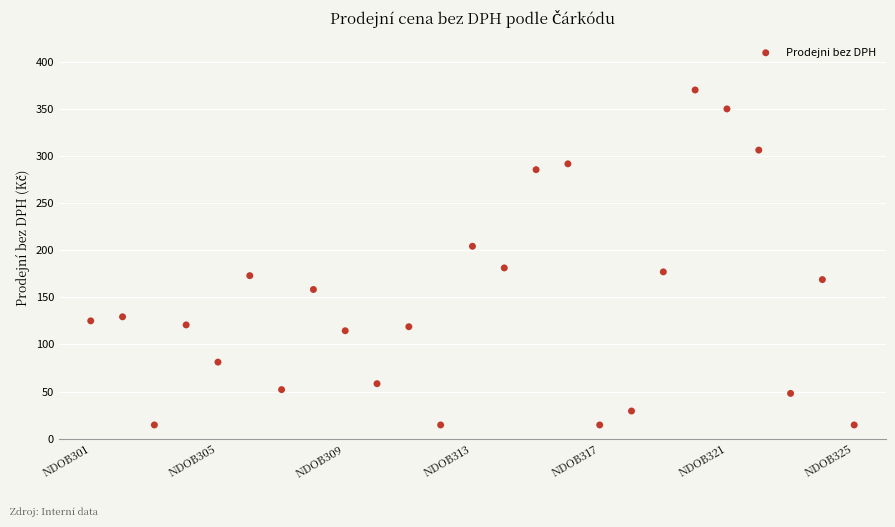

What is the range of Y values (max minus min)?

355.6